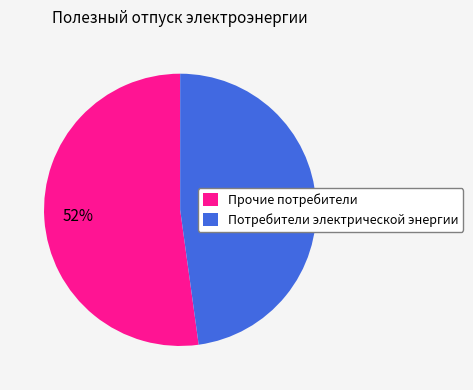

To the nearest percent, what is the difference between the largest and smallest slice percentages?

4%